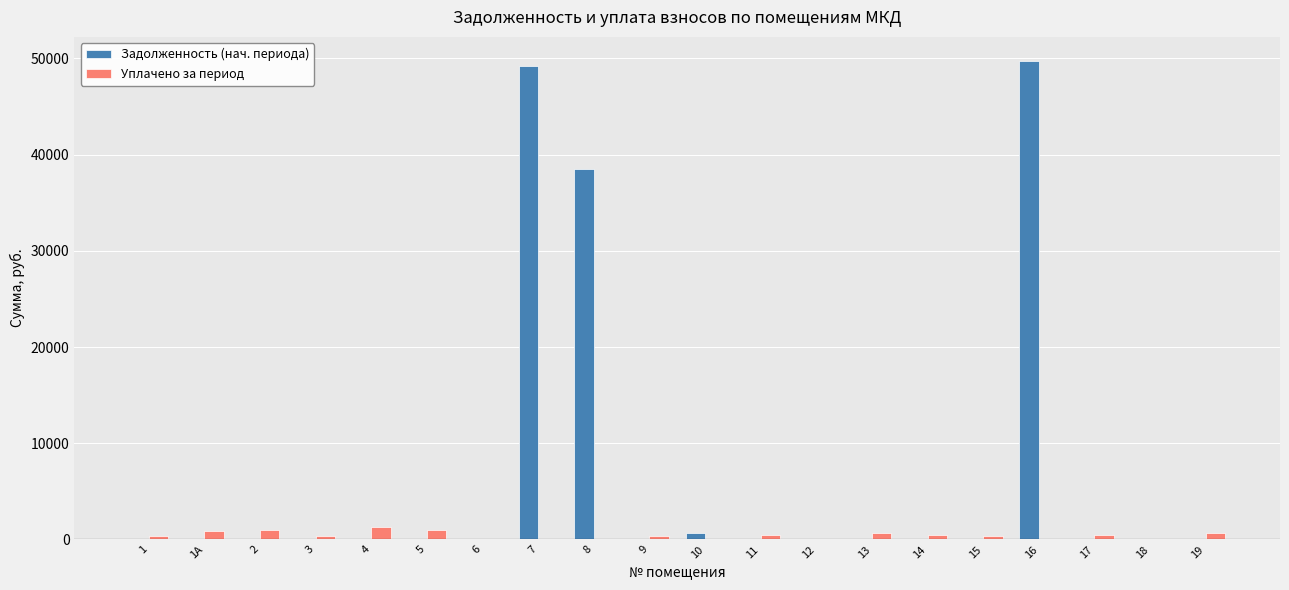

Which series has the widest spread of values?

Задолженность (нач. периода)